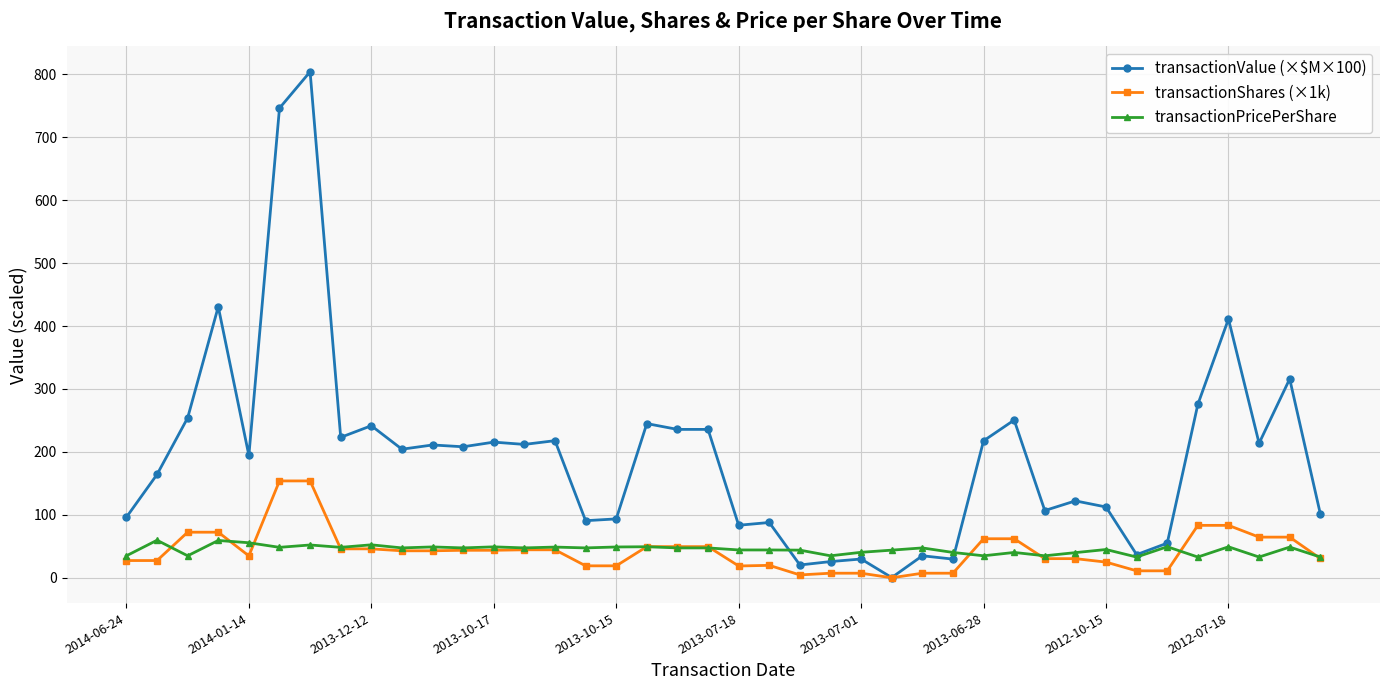

Which series has the largest range (max minus min)?

transactionValue (×$M×100)